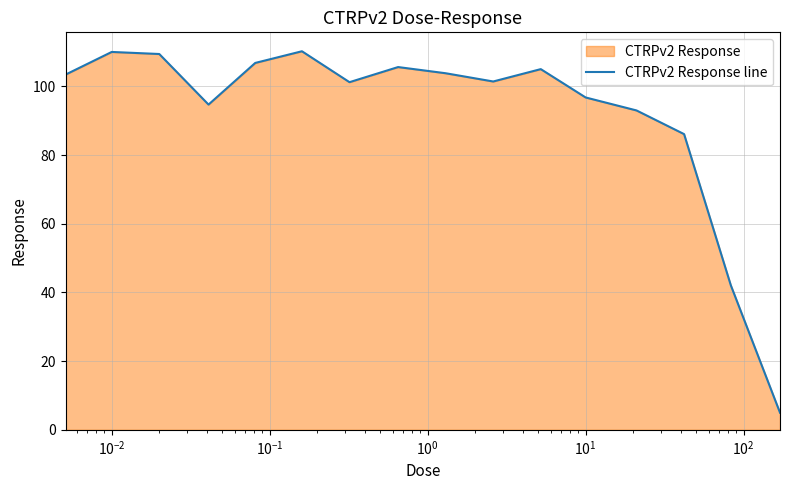

What is the difference between the maximum and minimum values?

105.2